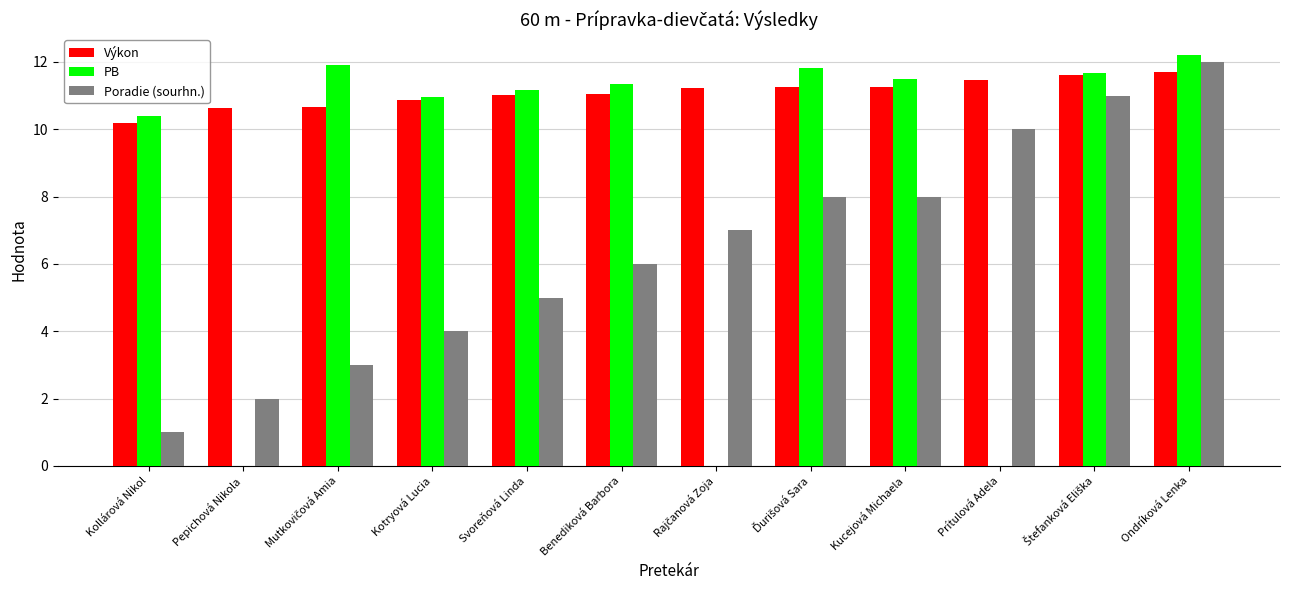

What is the total value across all series at Prítulová Adela?

21.5